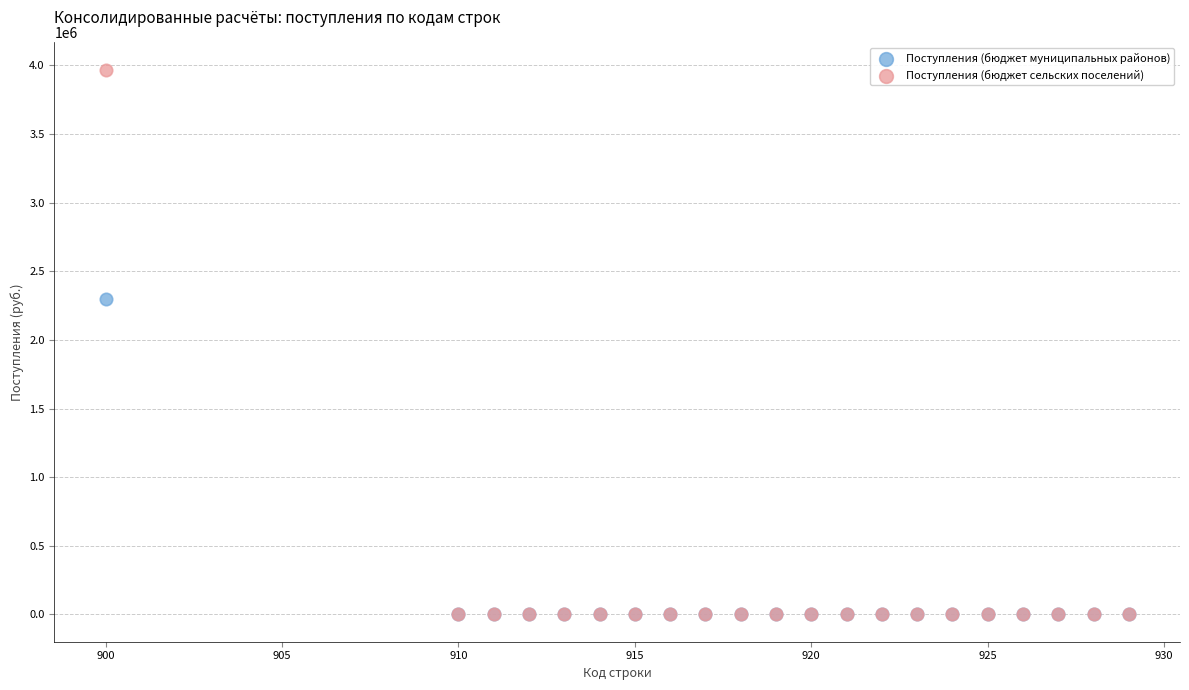

Which series has the largest Y range (max minus min)?

Поступления (бюджет сельских поселений)